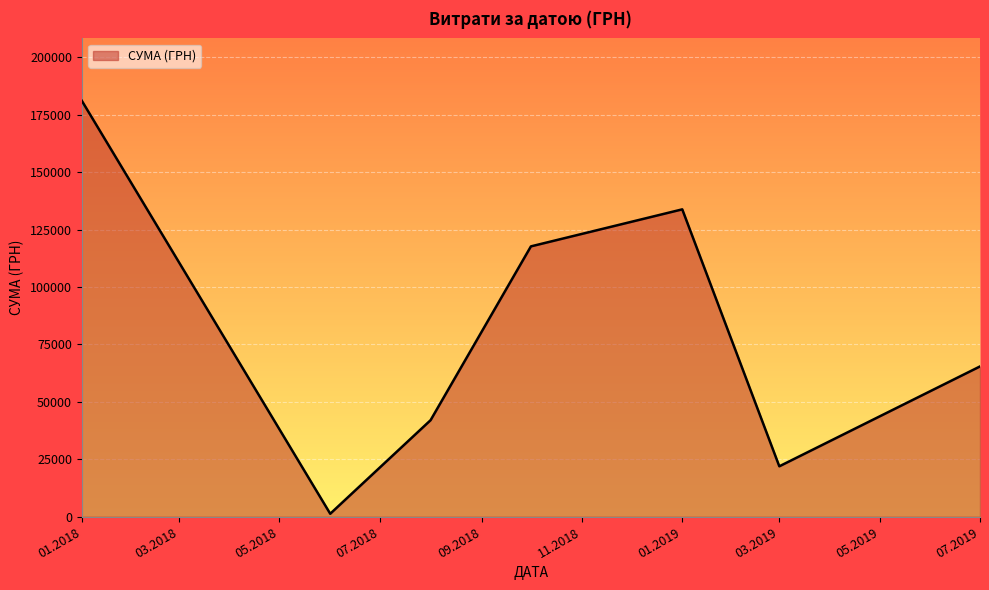

What is the average value?

80487.0